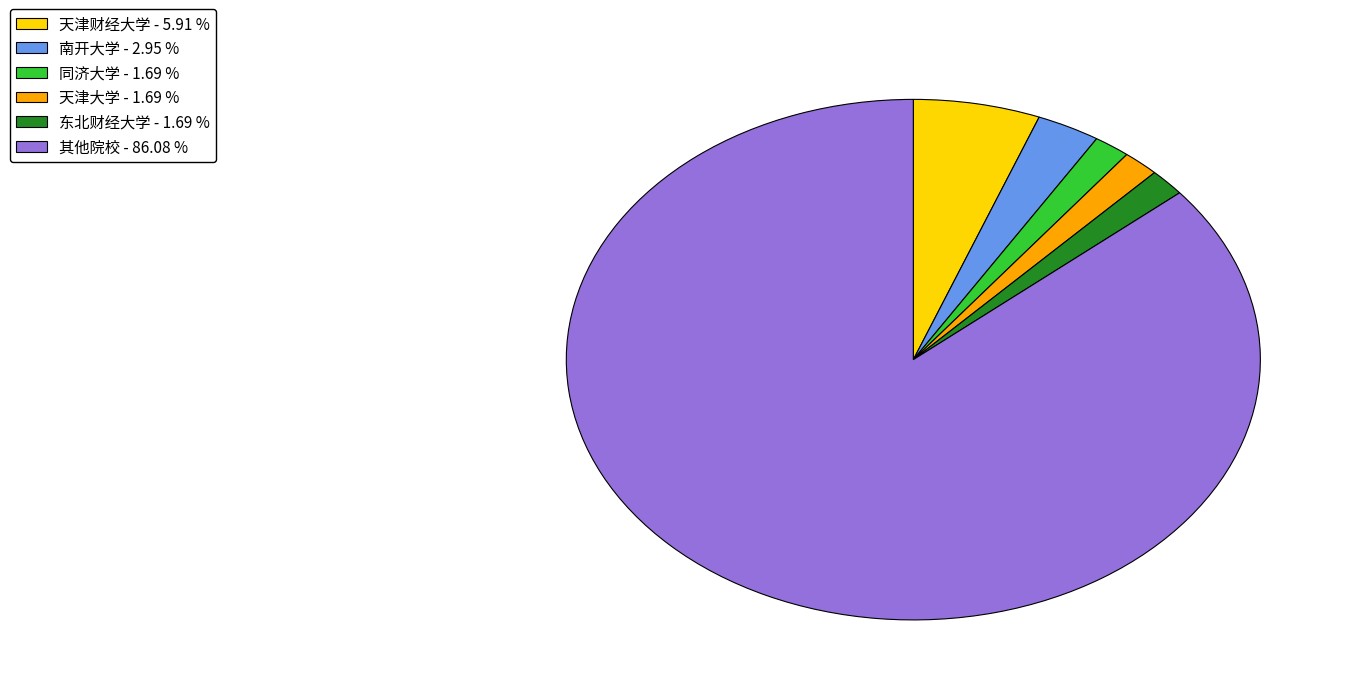

Is the sum of 东北财经大学 - 1.69 % and 天津财经大学 - 5.91 % greater than half?

No